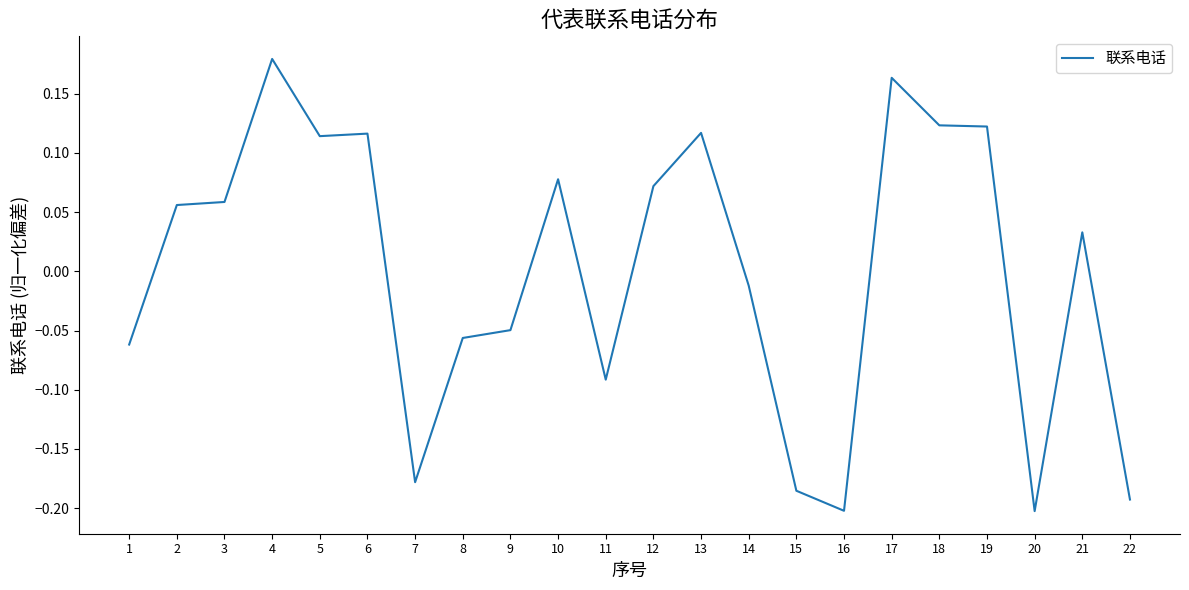

What is the change in value from 18 to 20?

-0.3